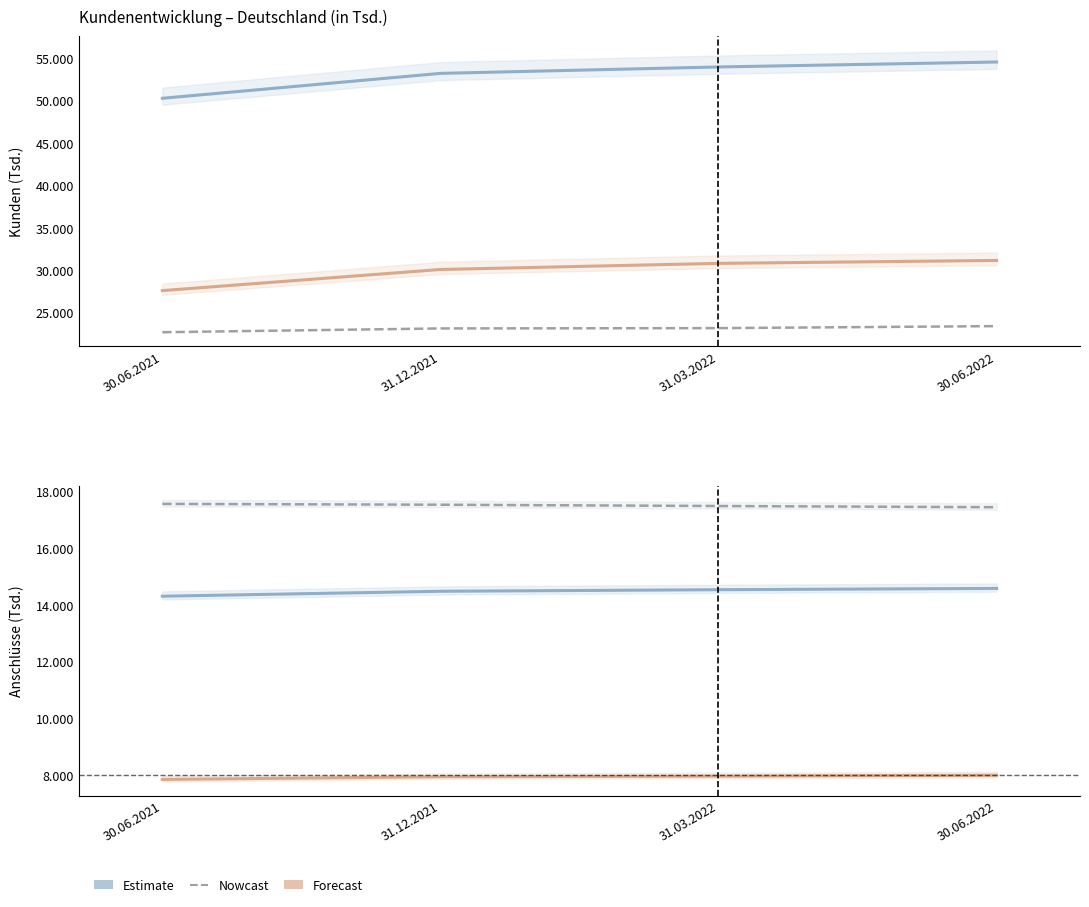

What is the total value across all series at 31.12.2021?

146372